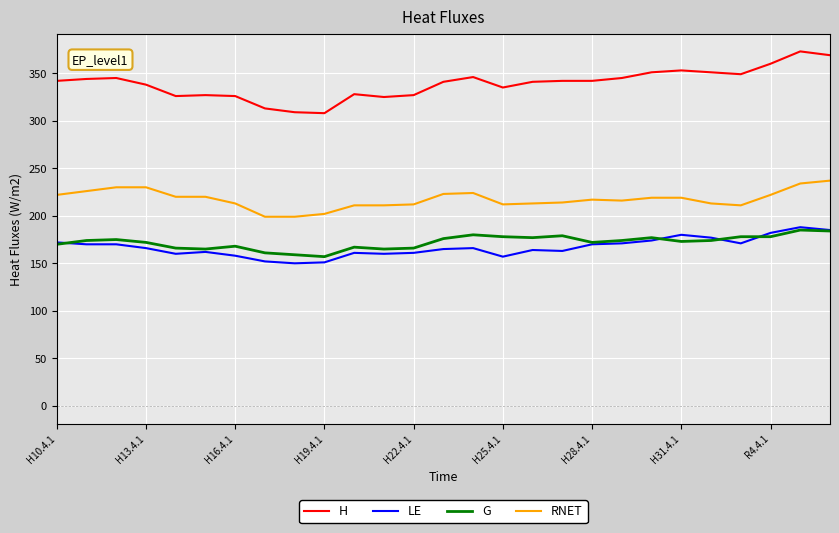

What are all the series names shown in the legend?

H, LE, G, RNET